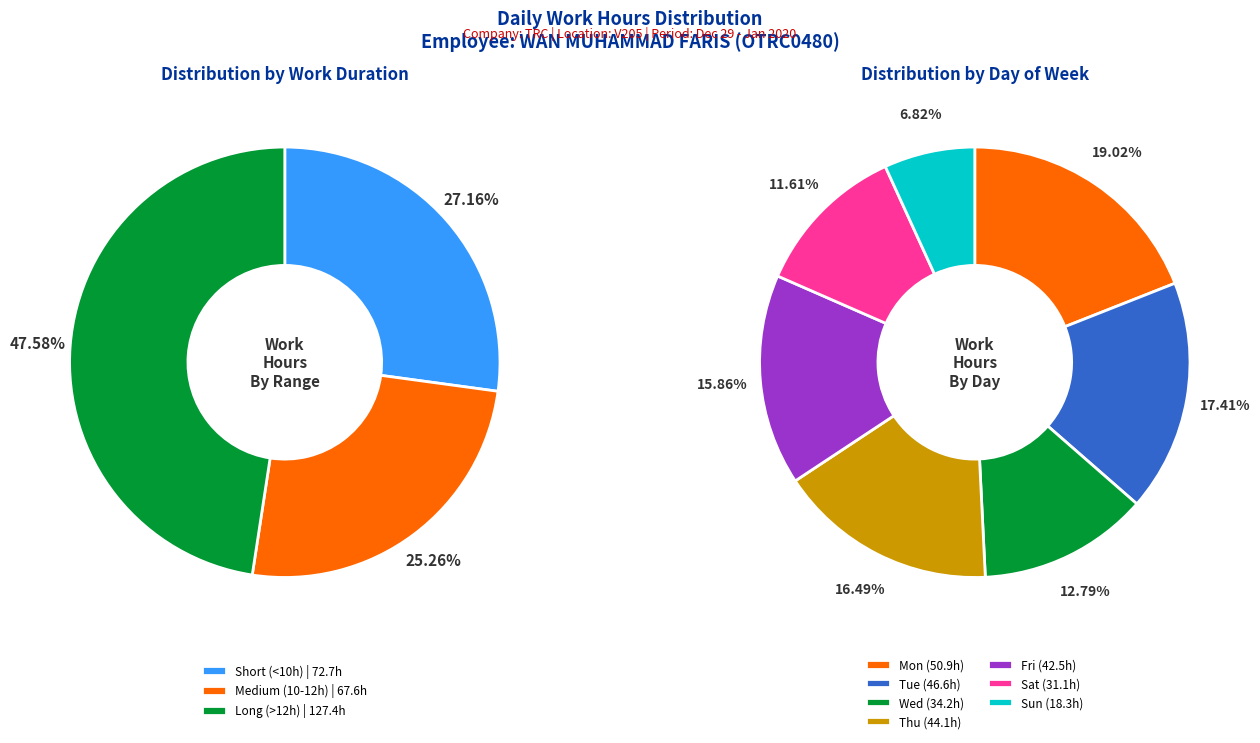

Does 16-Thu represent more than half of the total?

No